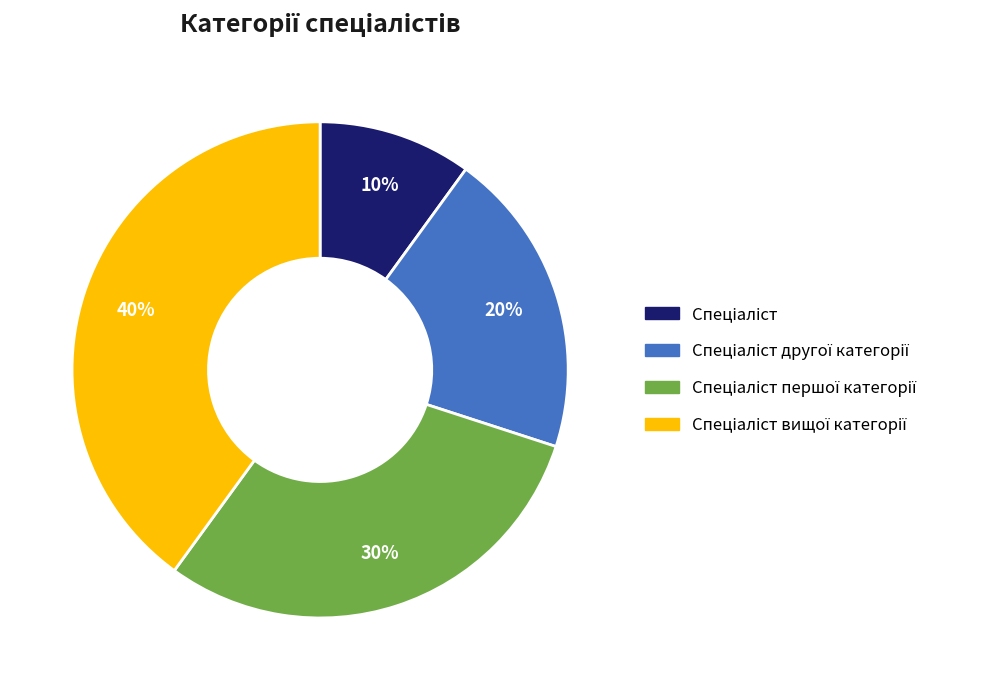

Does any single category account for the majority?

No